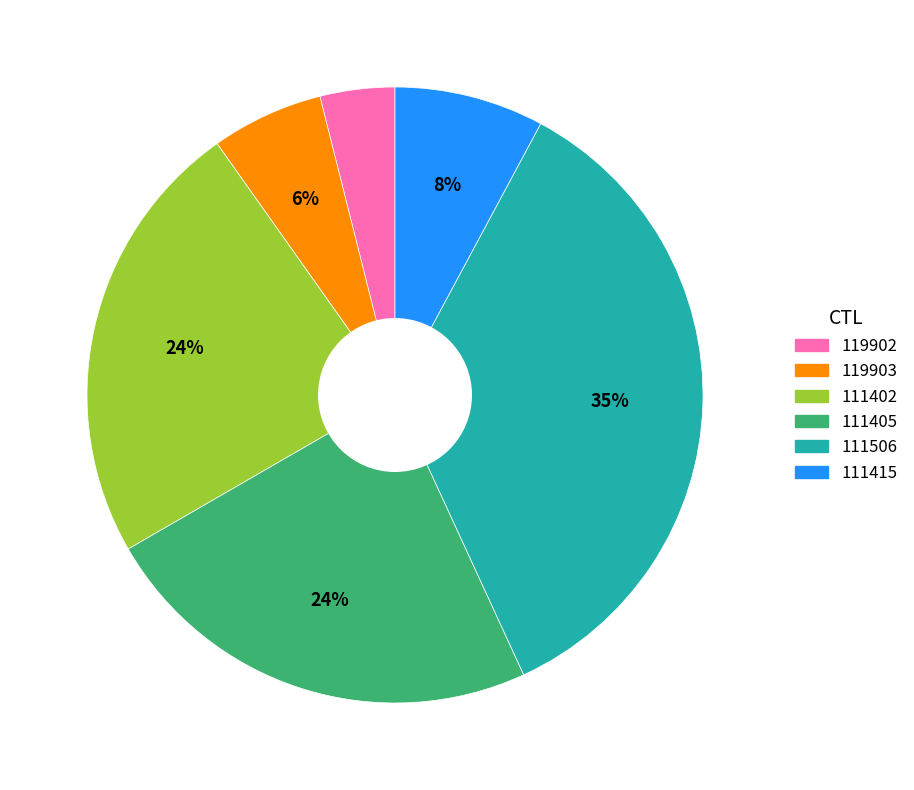

Do 111506 and 119903 together represent more than half of the pie?

No